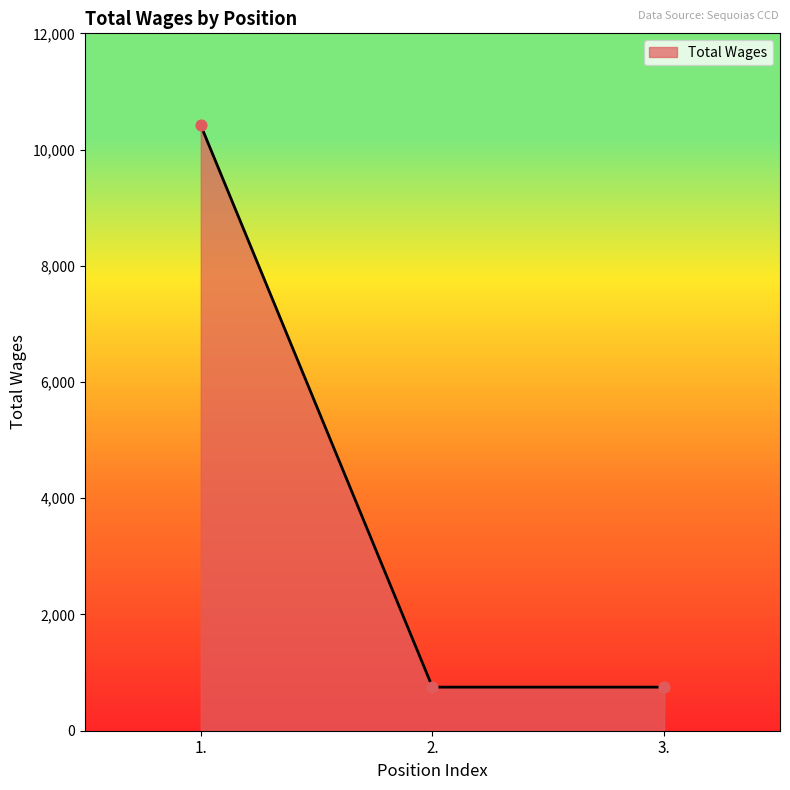

Approximately how many times larger is the value at 2. compared to 1.?

0.1